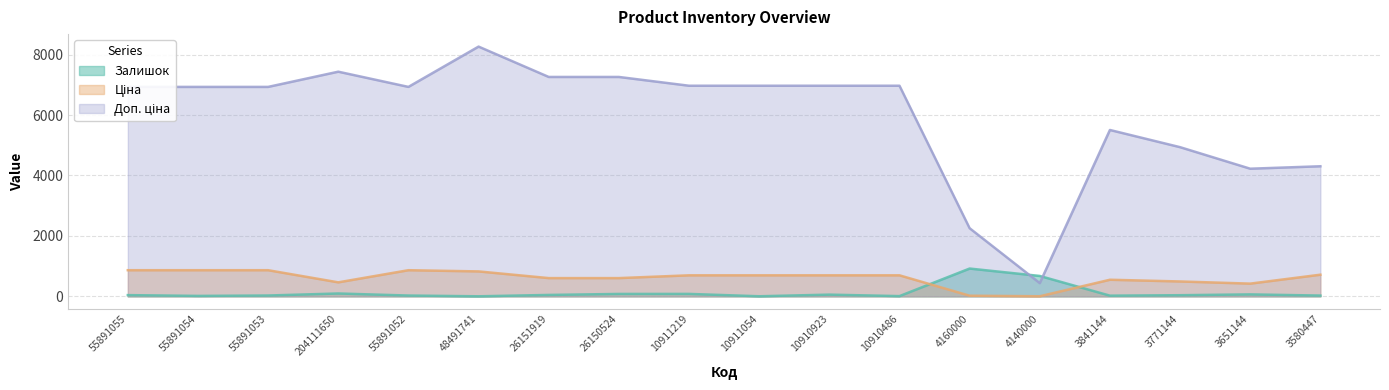

What is the approximate value of Залишок at 10911219?

82.0